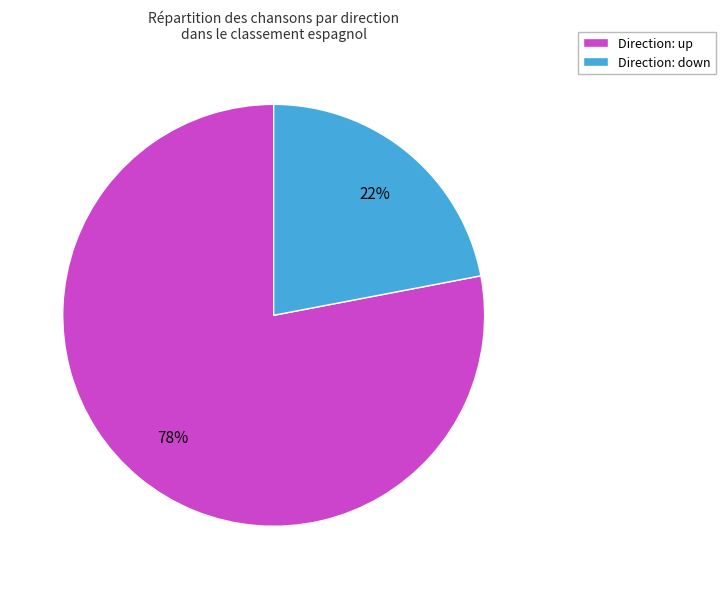

How many slices are in this pie chart?

2